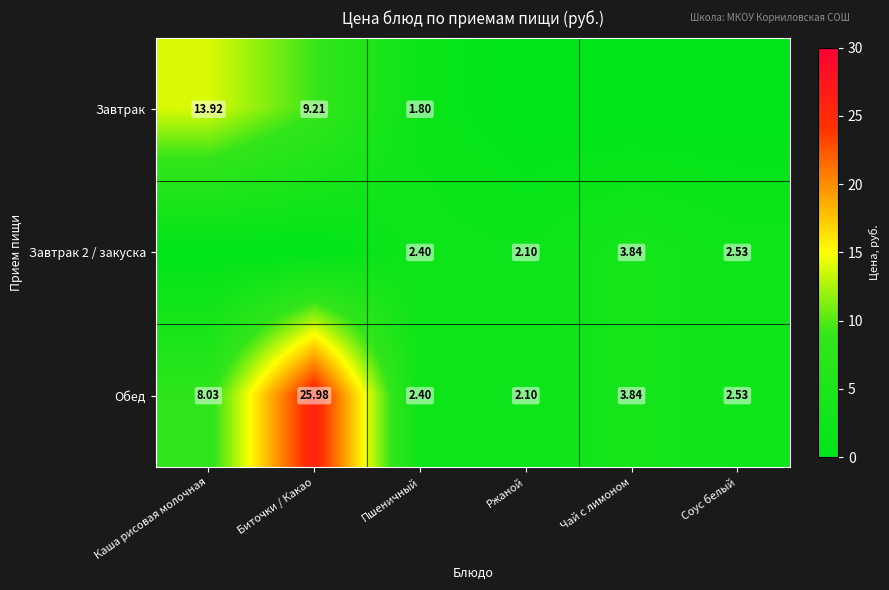

At which label is Обед closest to 14?

Каша рисовая молочная